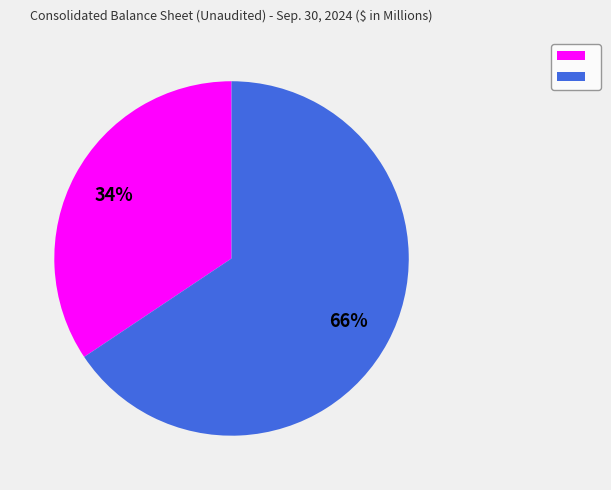

Is there any slice that represents more than half of the pie?

Yes